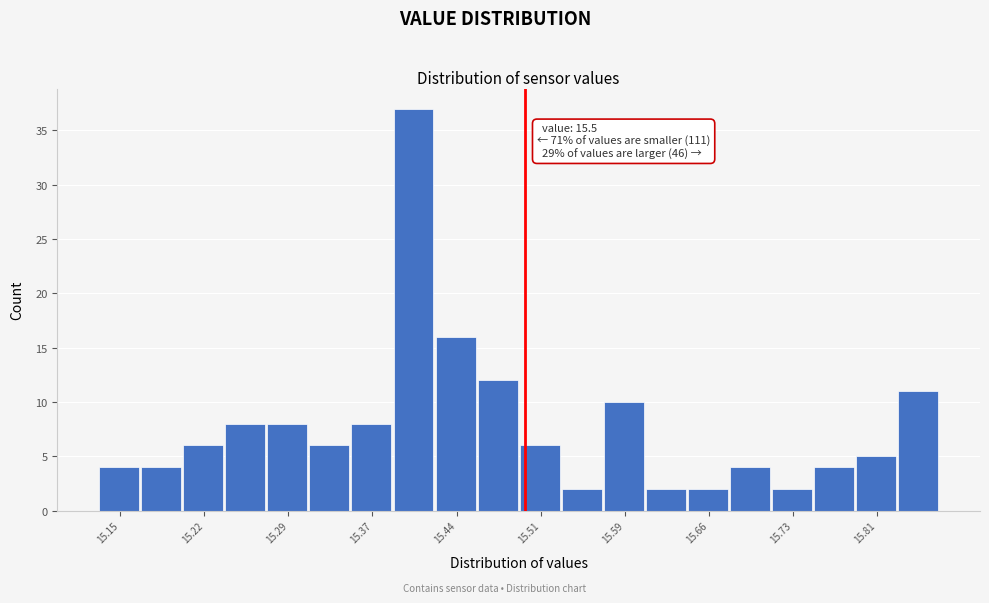

Around what value on the x-axis is the tallest bar? Give the approximate position of its centre, as read against the axis.

15.40